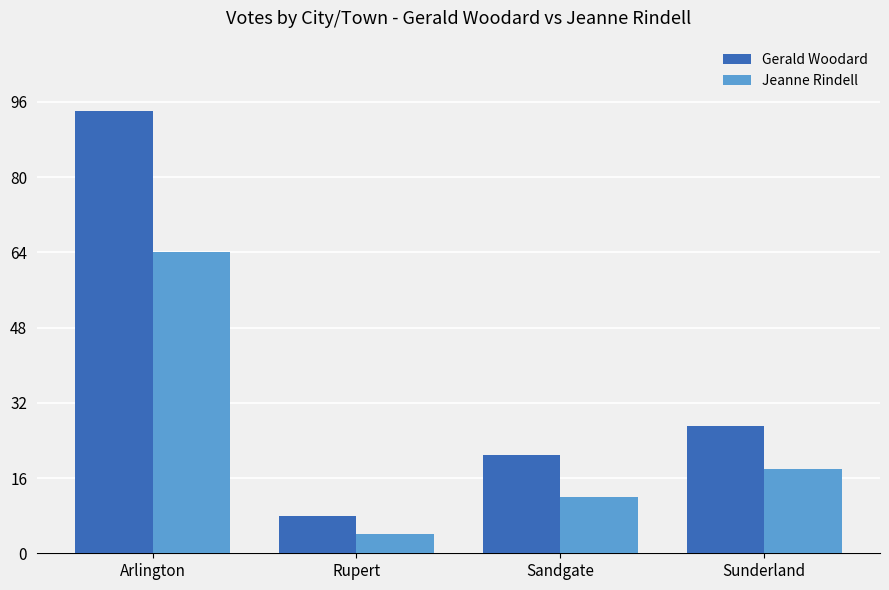

What is the difference between the Gerald Woodard values at Arlington and Sandgate?

73